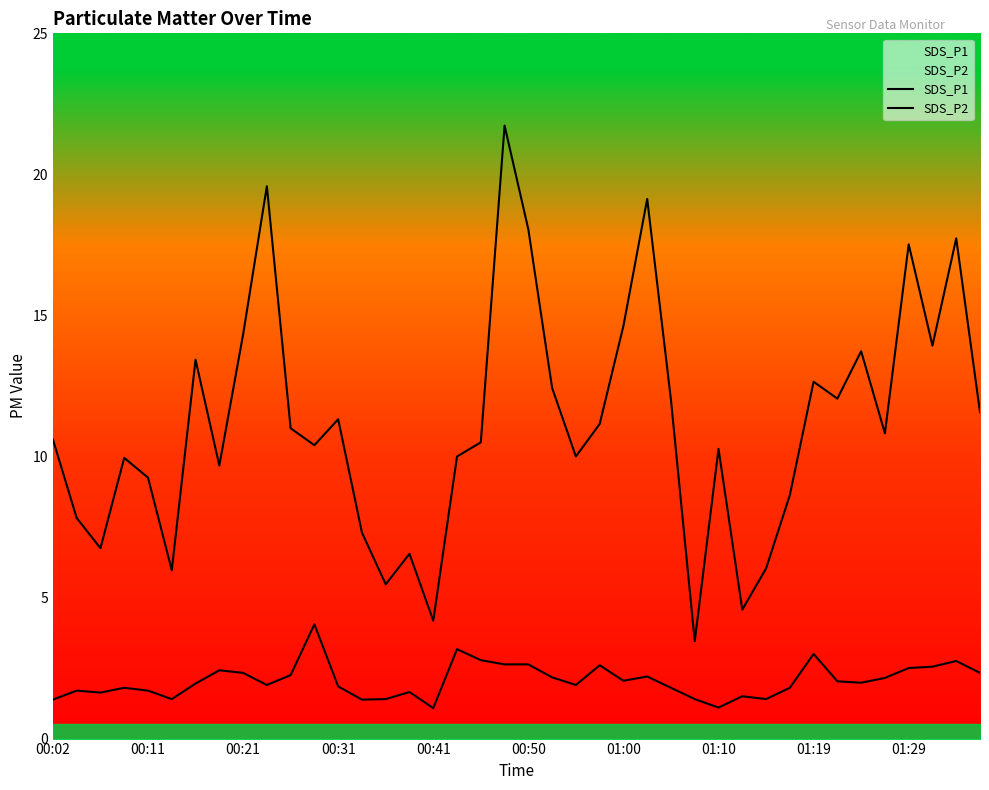

What is the sum of all SDS_P1 values?

446.1